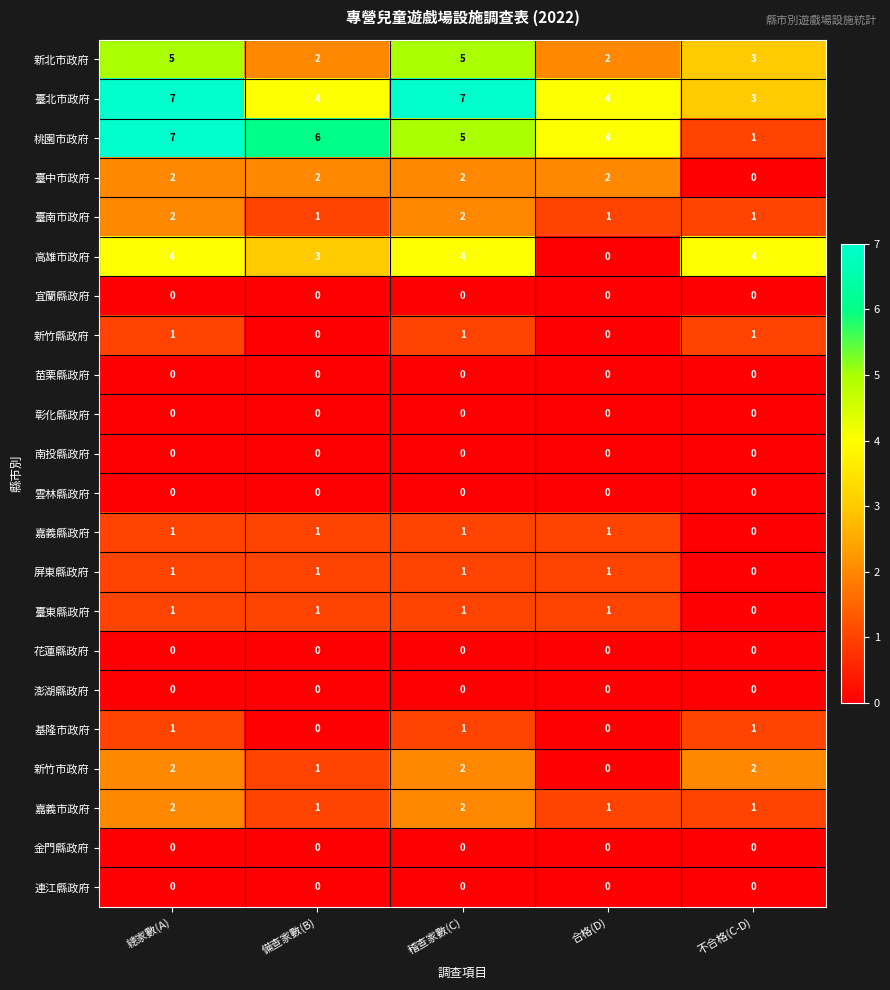

Is the value of 臺中市政府 at 備查家數(B) greater than the value of 新北市政府 at 總家數(A)?

No